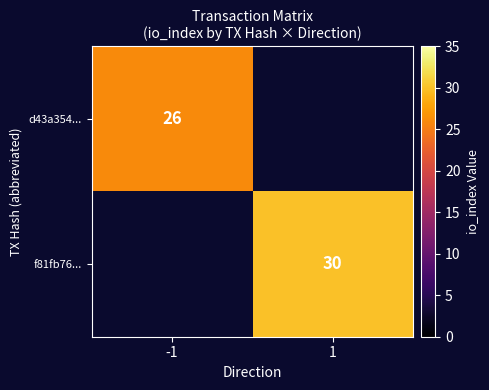

Which label corresponds to the largest value in the chart?

1